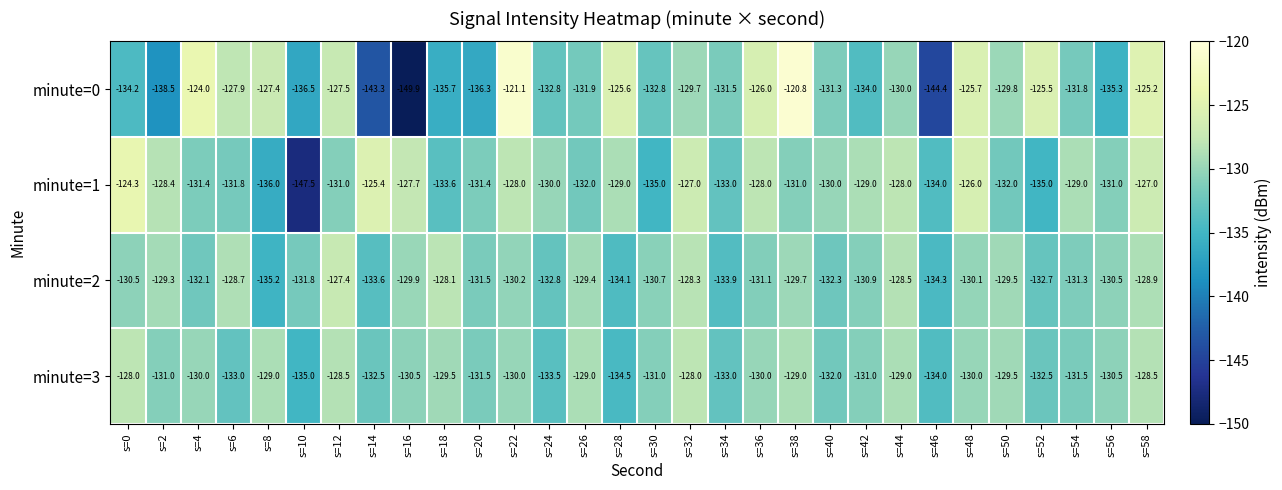

True or false: minute=2 has a value of -132.1 at s=4.

True